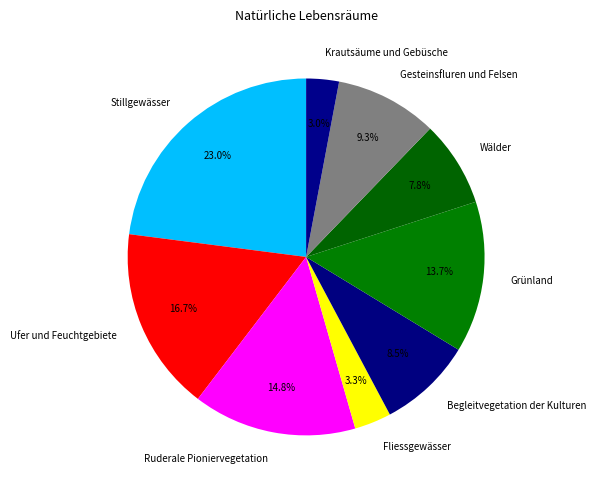

To the nearest percent, what is the combined percentage of Wälder and Gesteinsfluren und Felsen?

17%